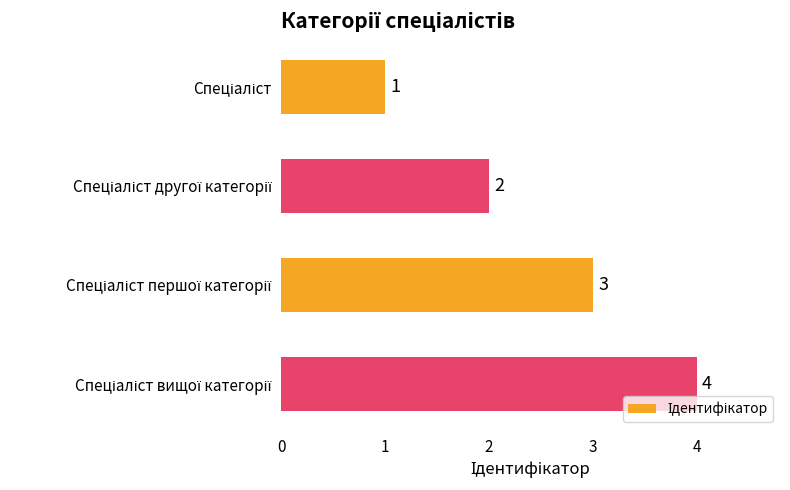

Are the bars horizontal?

Yes